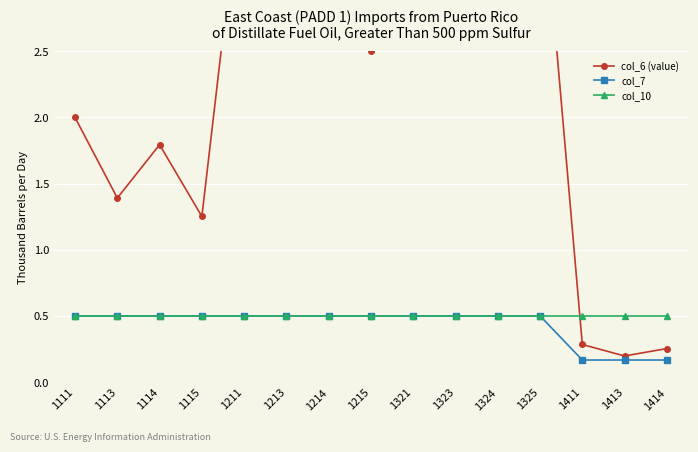

The col_6 (value) series shows 2.7 at 1325. True or false?

False